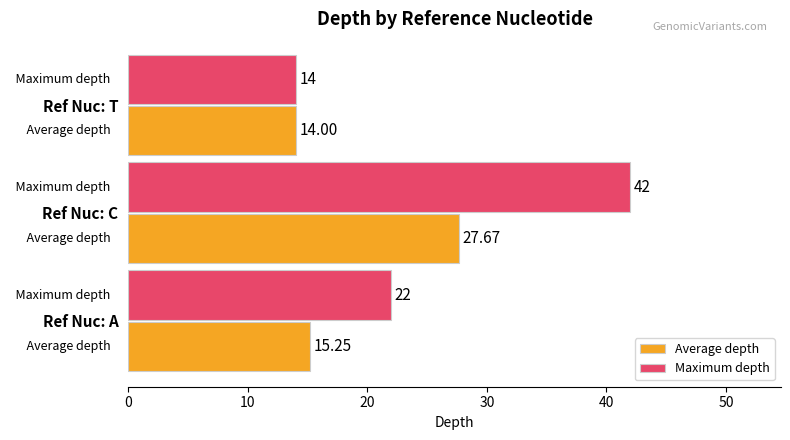

Which category has the highest value in the Average depth series?

Ref Nuc: C